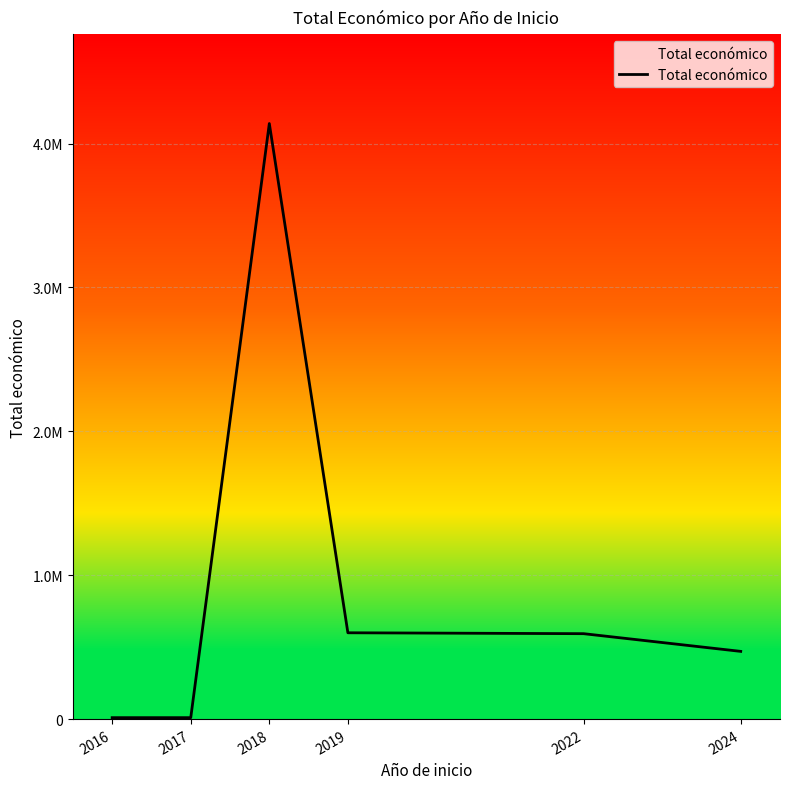

Does the chart display data point markers on the line(s)?

No